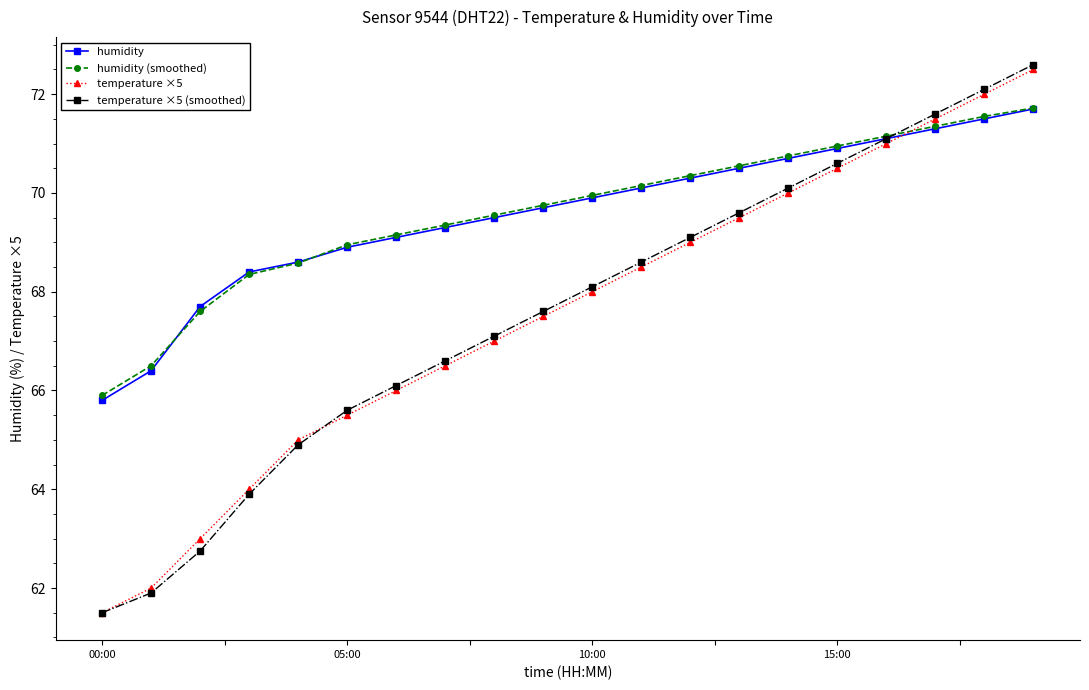

Which series has the largest range (max minus min)?

temperature ×5 (smoothed)